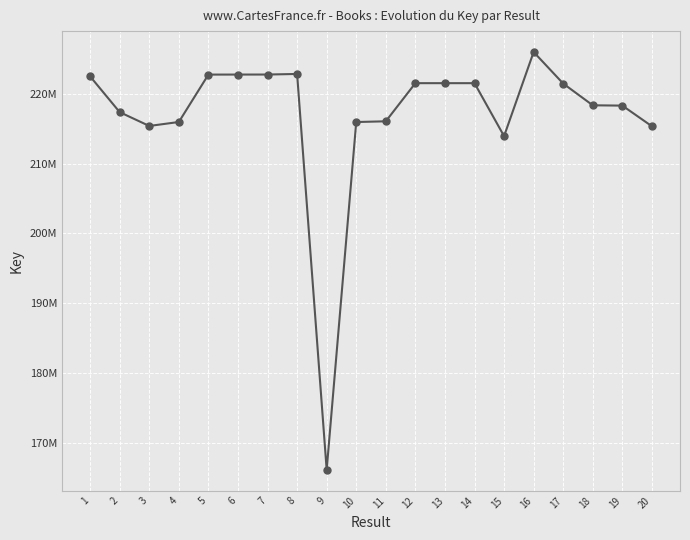

Is this an area chart (filled region under the line)?

No